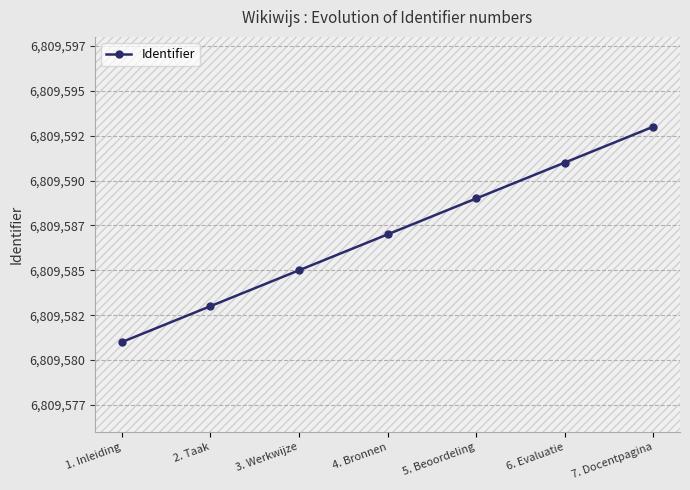

Does the chart have visible grid lines?

Yes